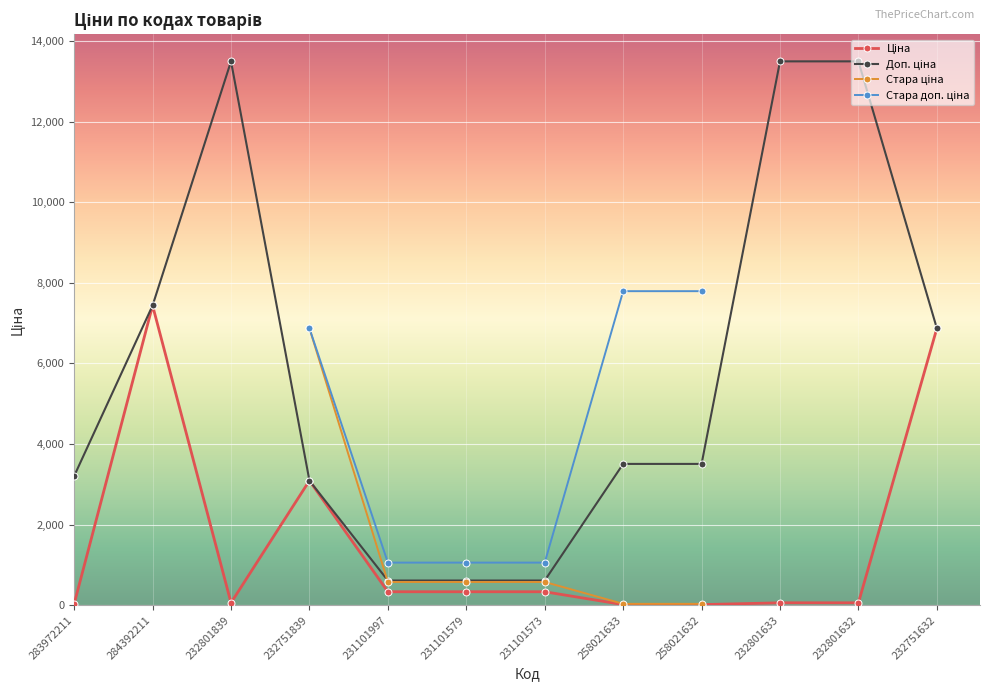

Which series has the largest total across all categories?

Доп. ціна